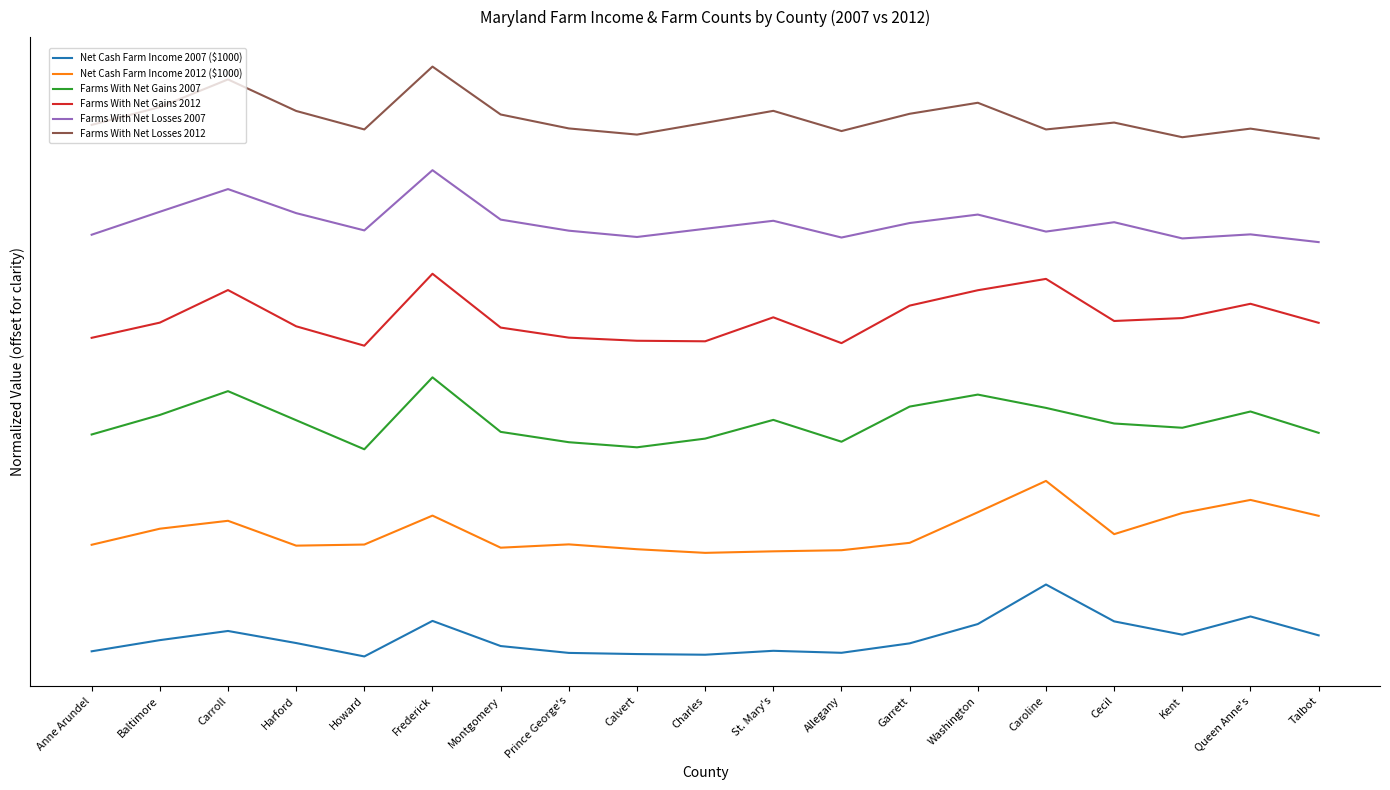

Does the chart display data point markers on the line(s)?

No